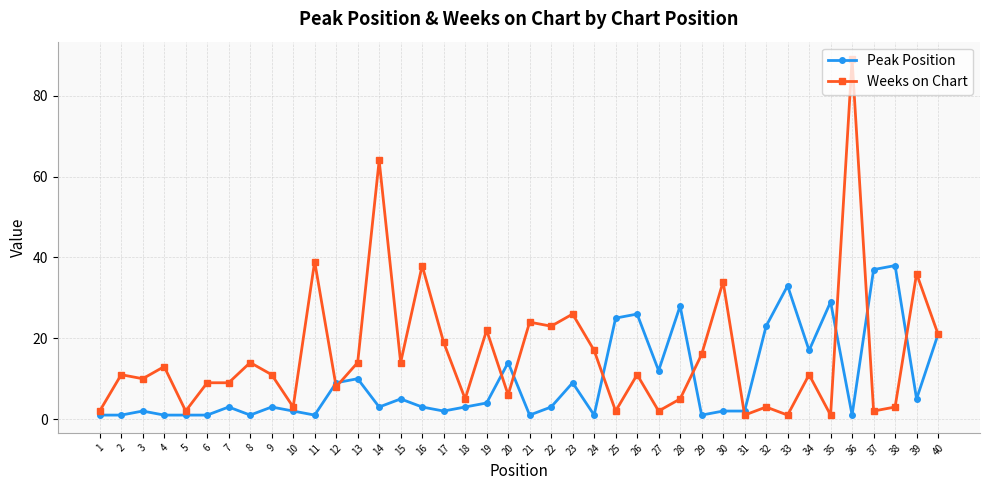

At how many categories does at least one series exceed 82?

1